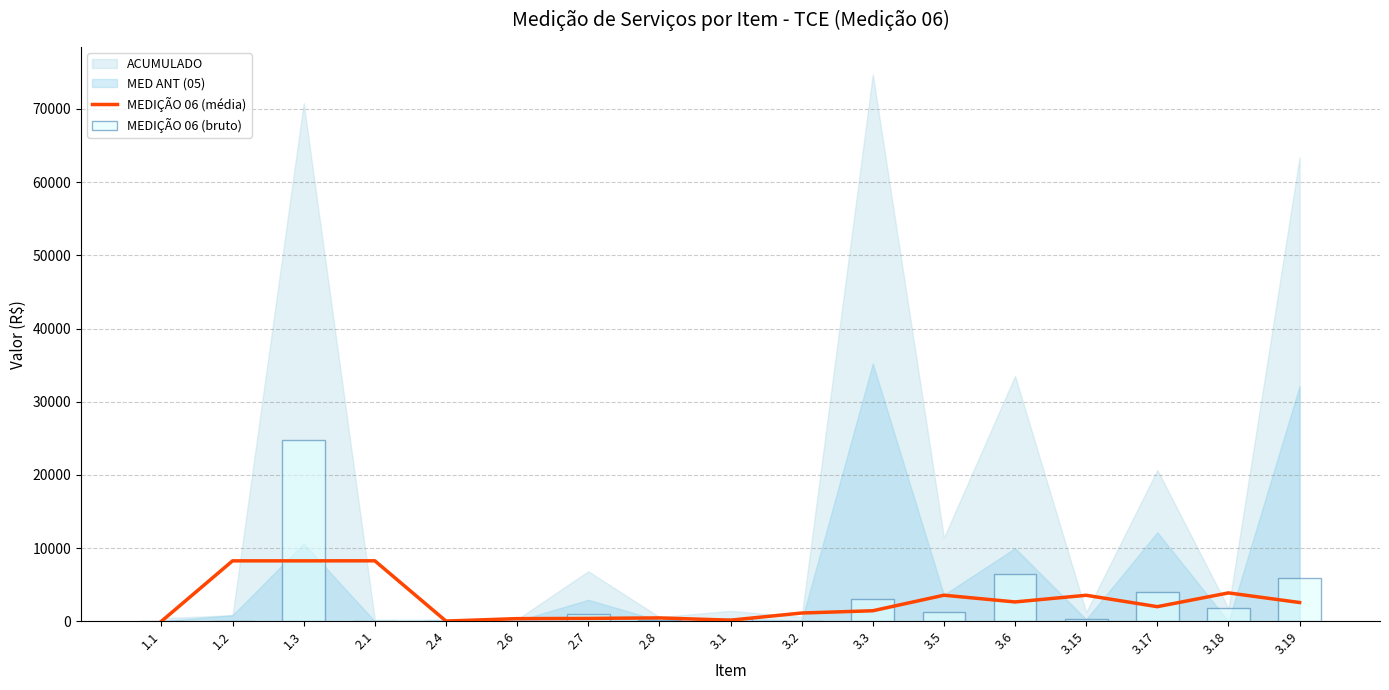

What position from the right is 1.3?

15